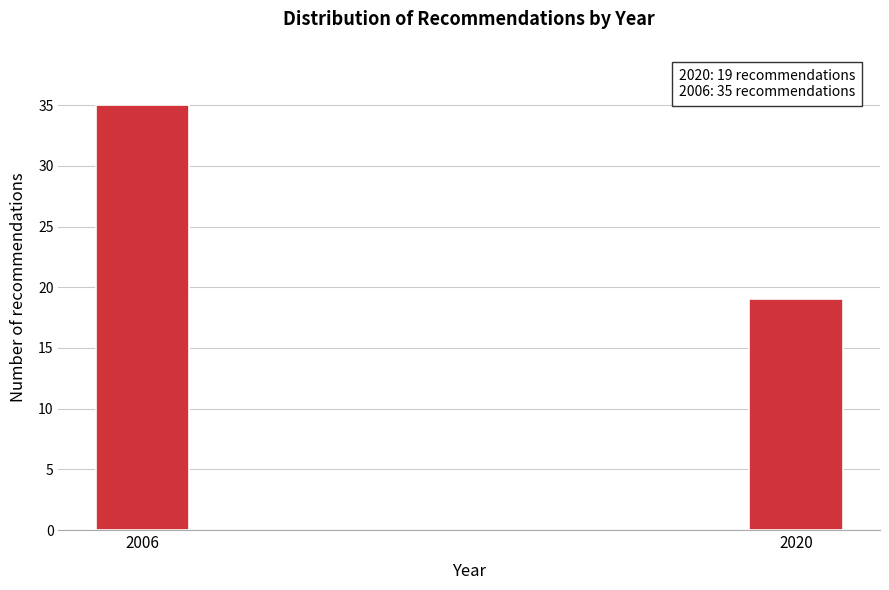

Reading left to right, transcribe all the data shown in this chart.

2006=35	2020=19